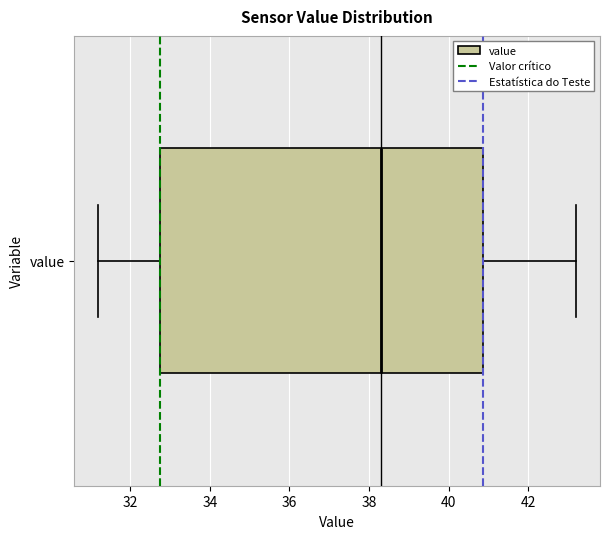

Transcribe this box plot: give where the median line is, the range the box spans, and where the two whiskers end, as read against the x-axis. The values are not printed on the chart, so give them approximately, as read against the axis.

median 38.4, box 32.8 to 40.8, whiskers 31.2 to 43.2